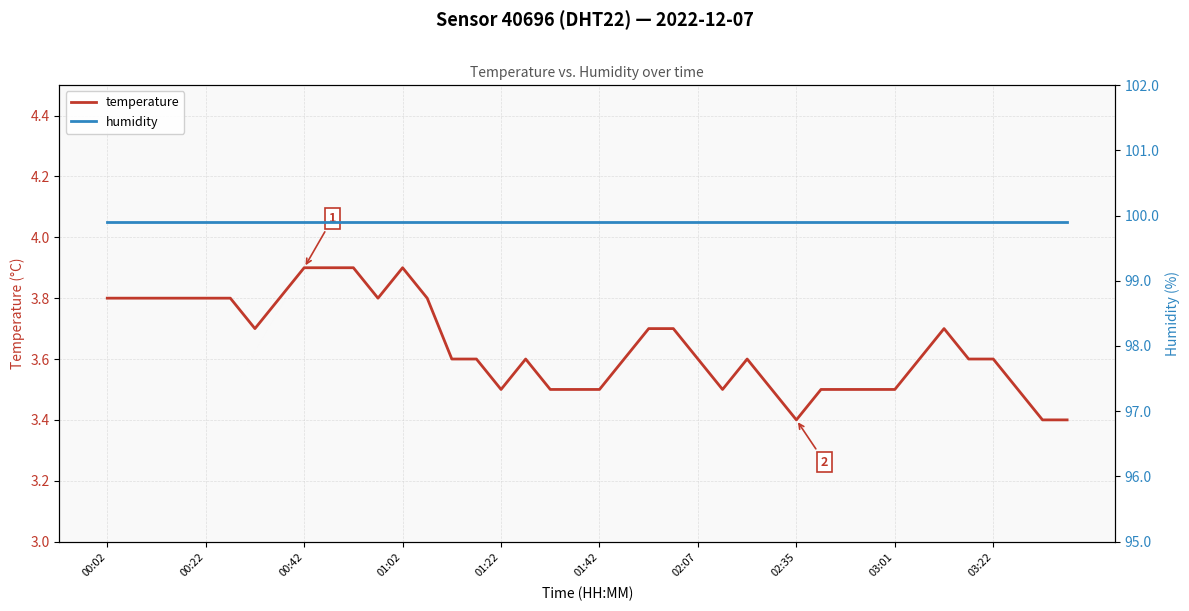

At 21, list the series in order from largest to smallest.

humidity, temperature